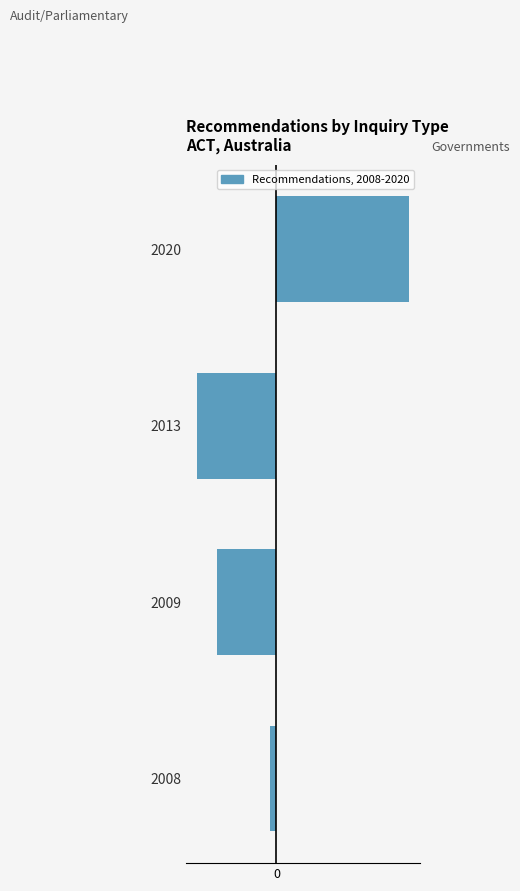

Reading right to left, extract all data points from this chart.

Audit / Parliamentary: 0	-12	-9	-1
Governments: 20	0	0	0